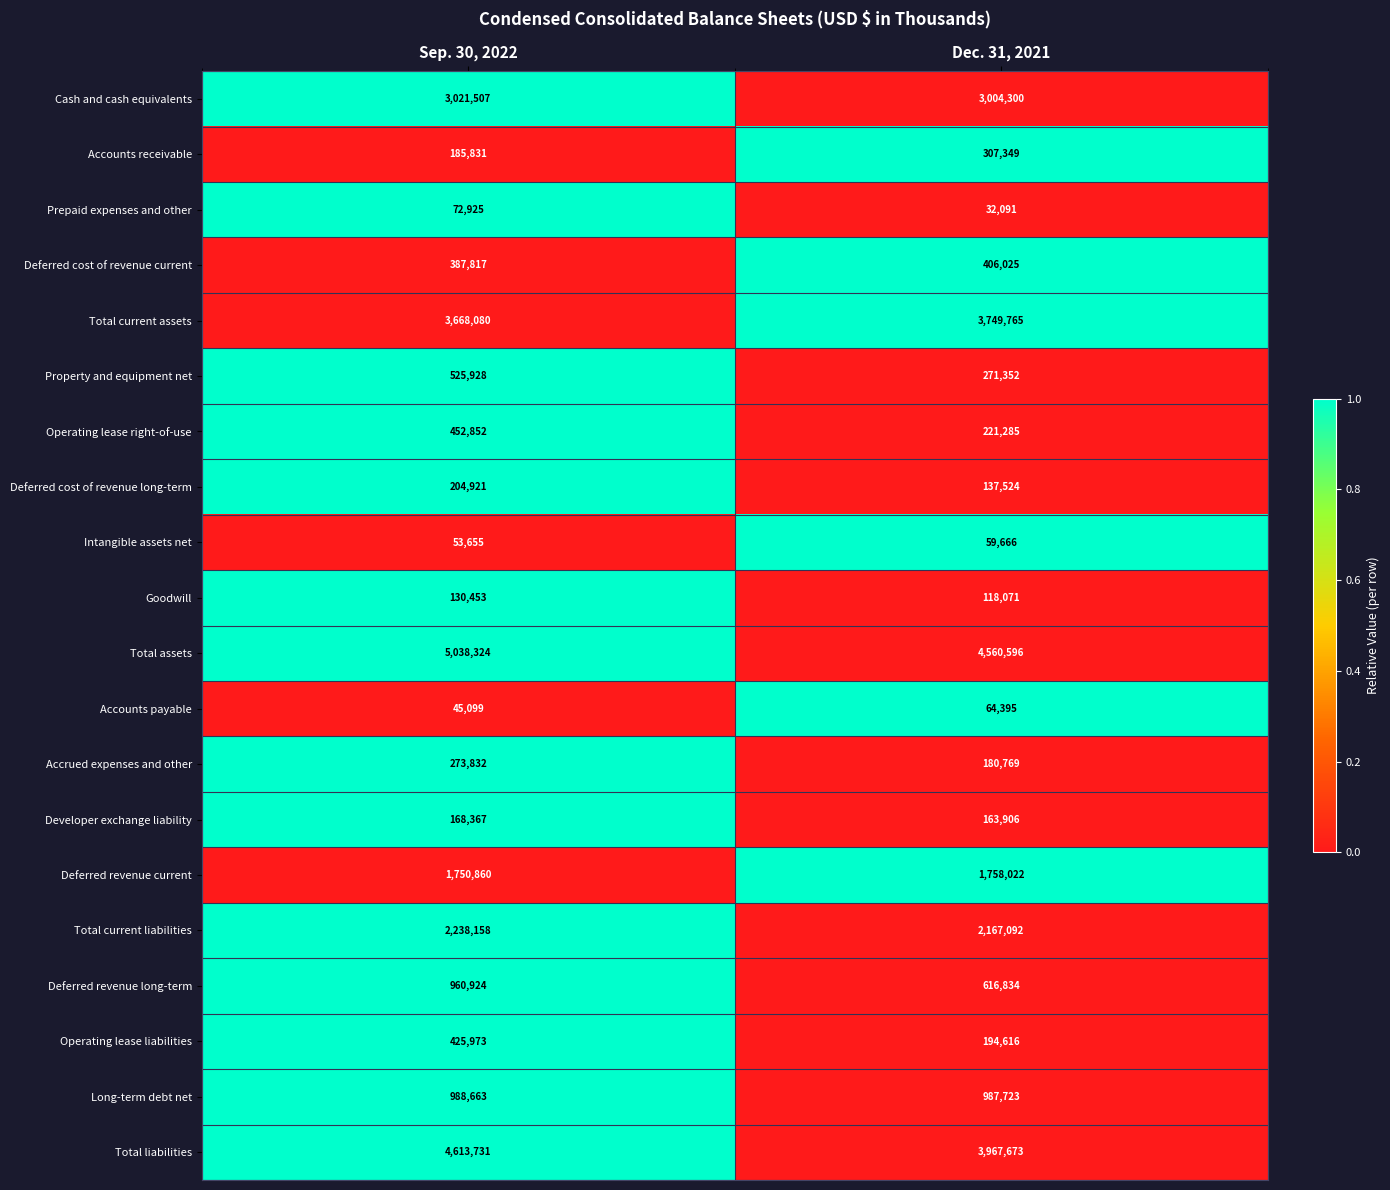

What is the minimum value shown in the chart?

32091